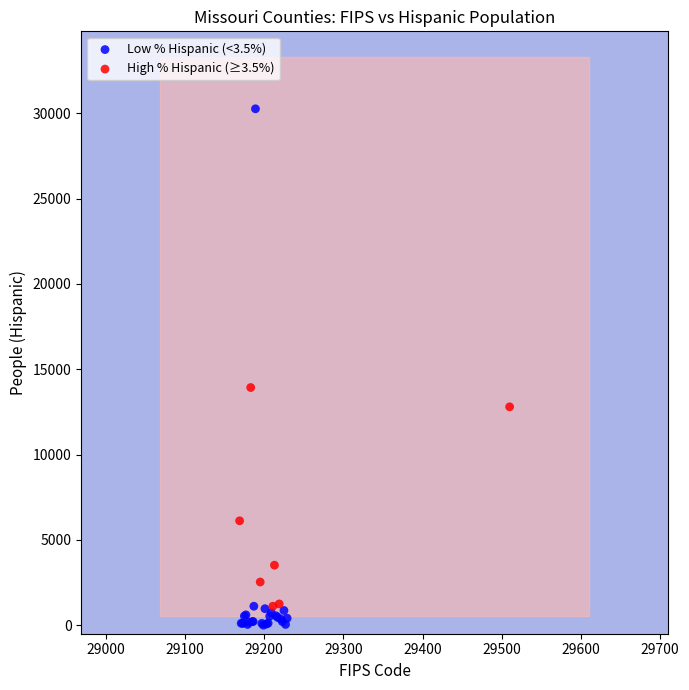

What are all the series names shown in the legend?

Low % Hispanic (<3.5%), High % Hispanic (≥3.5%)